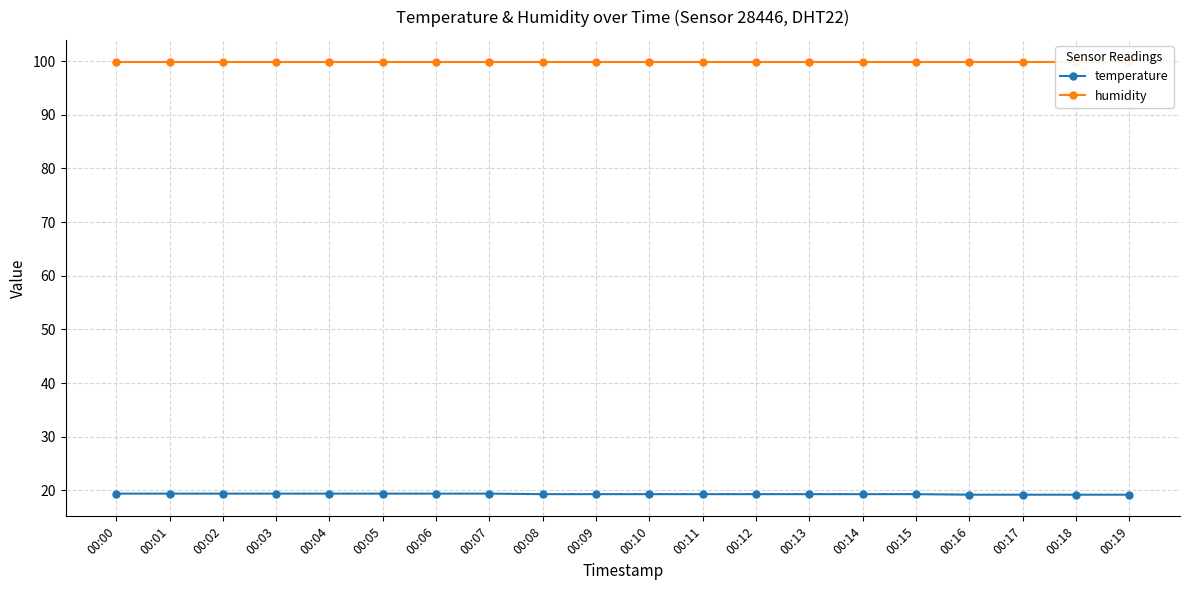

List the series in order of their peak value, lowest first.

temperature, humidity